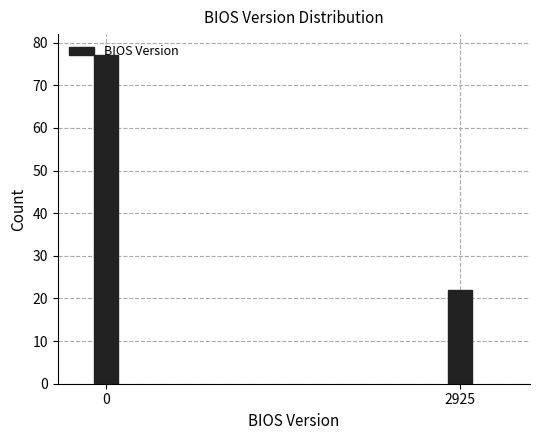

List the labels in order of value, smallest first.

2925, 0